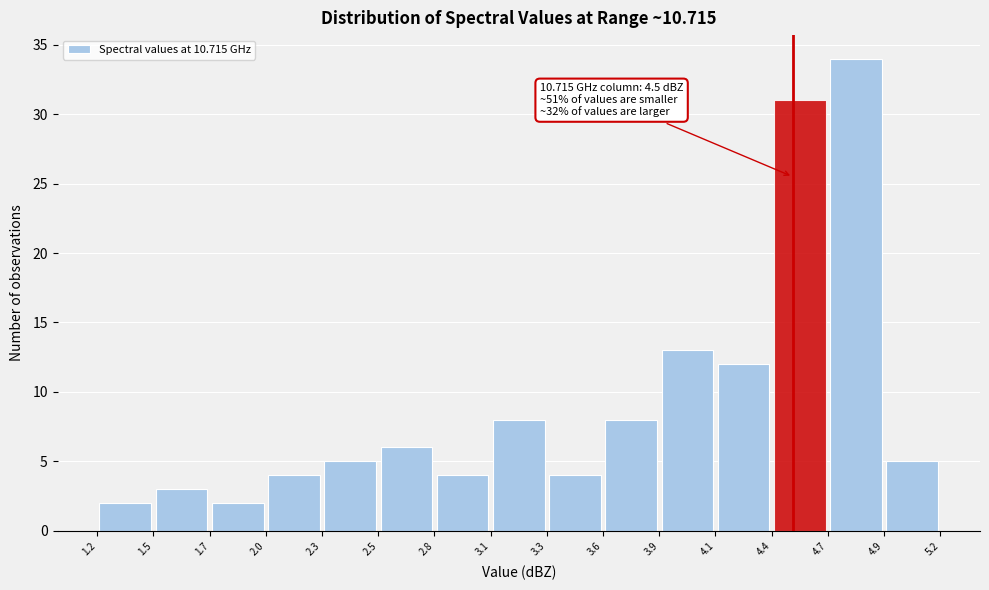

Which range on the x-axis has the tallest bar?

4.7 to 4.9